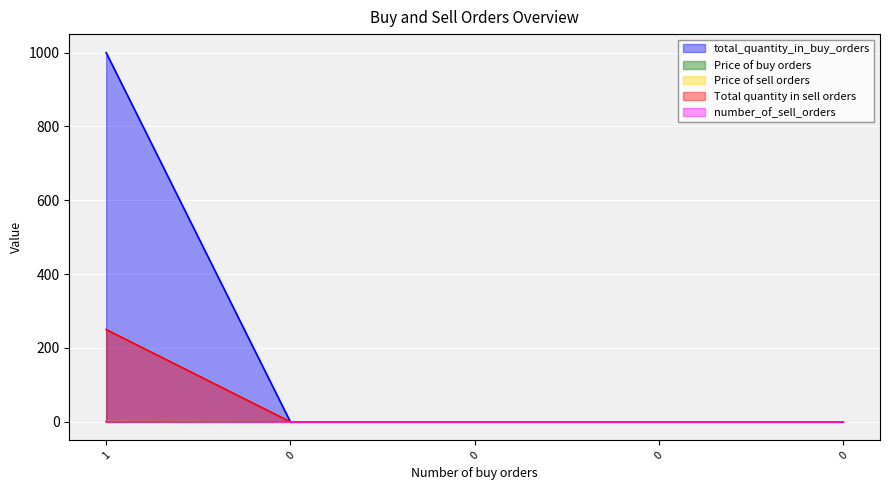

Which series has the largest total across all categories?

total_quantity_in_buy_orders